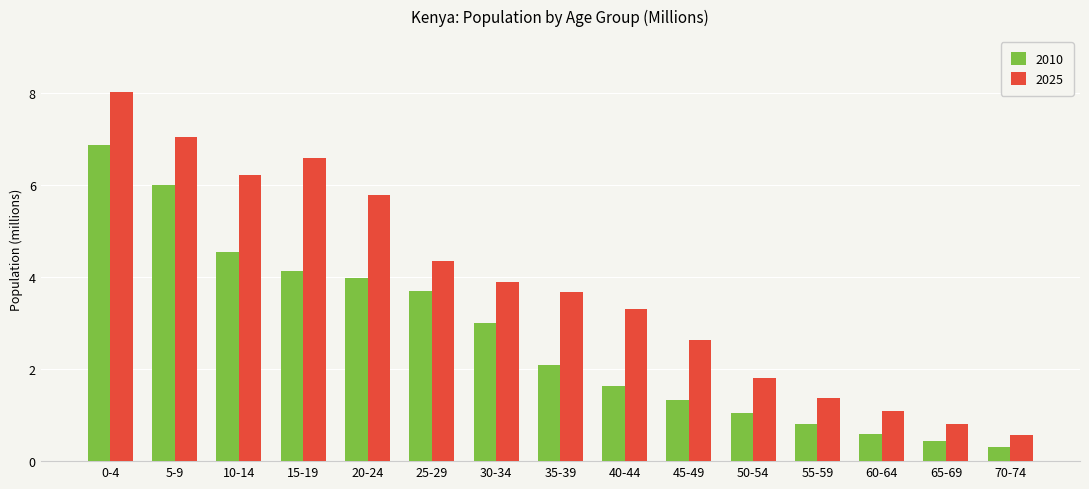

What is the label of the 3rd bar from the right?

60-64